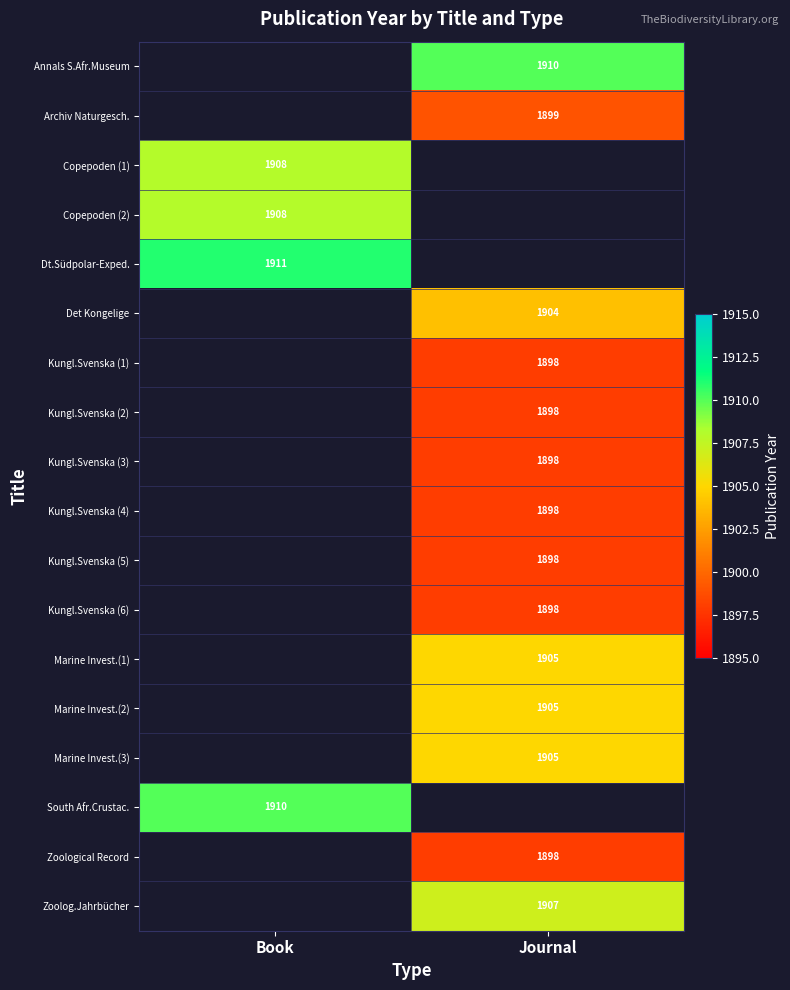

The value of Marine Invest.(1) at Journal is 1905. True or false?

True